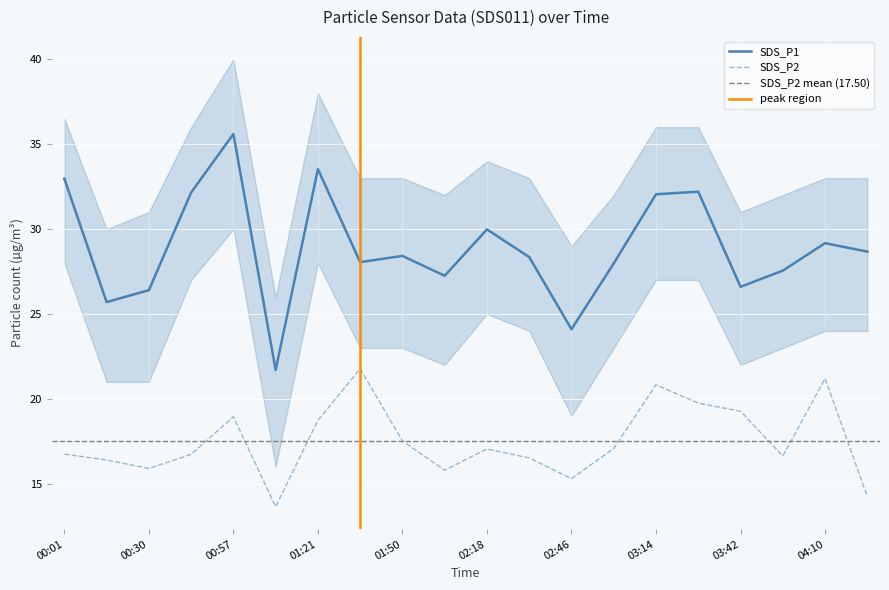

Which has a higher value, 00:57 or 04:10?

00:57